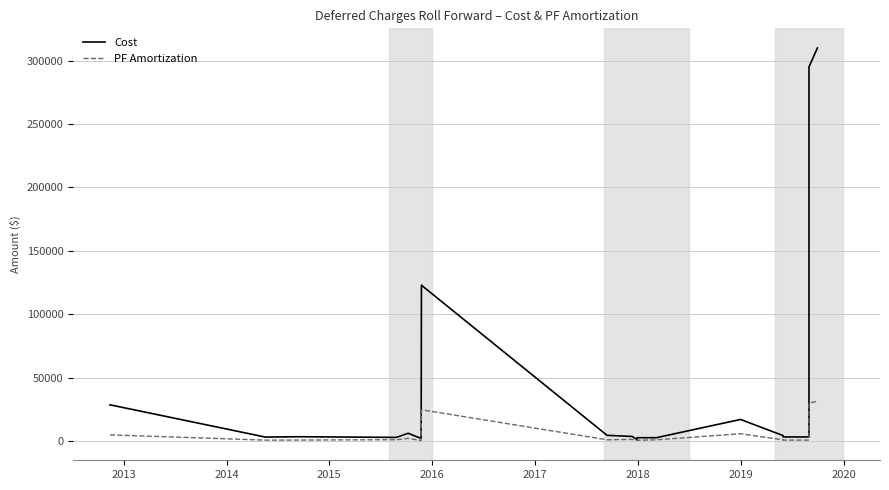

Which series has the largest range (max minus min)?

Cost